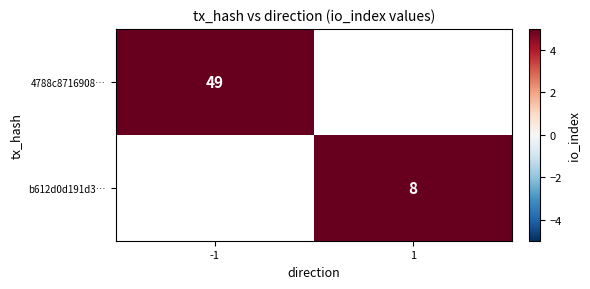

Is the value of b612d0d191d3… at 1 greater than the value of 4788c8716908… at -1?

No